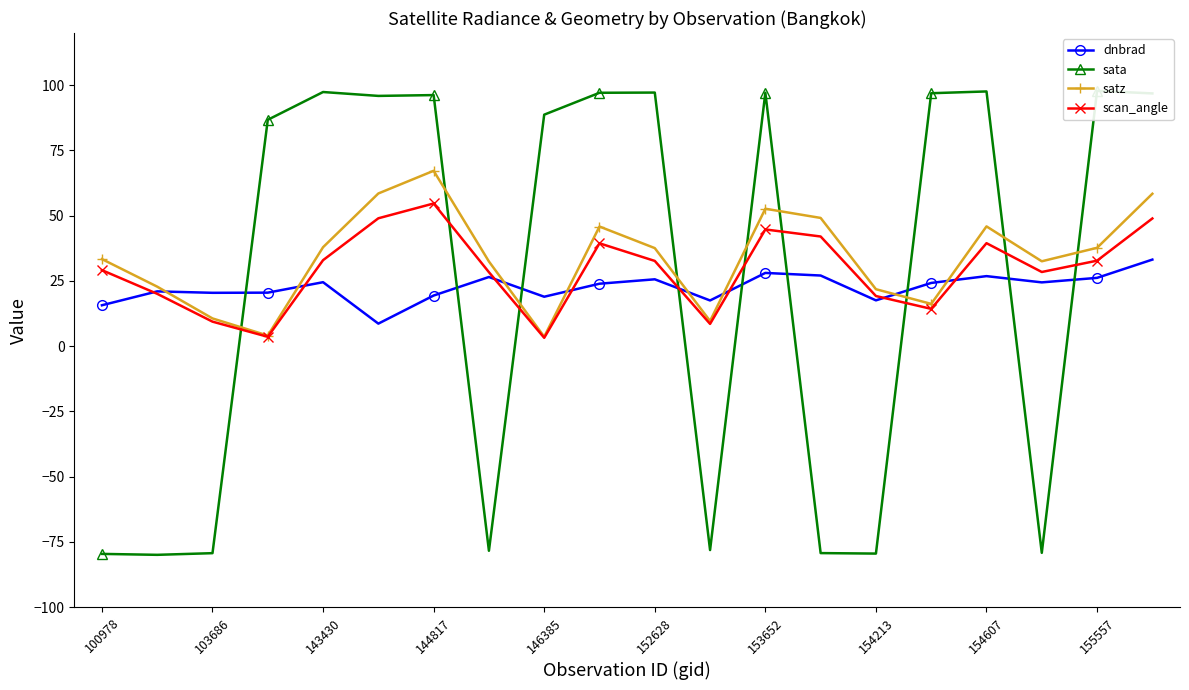

How many values in sata are below zero?

8